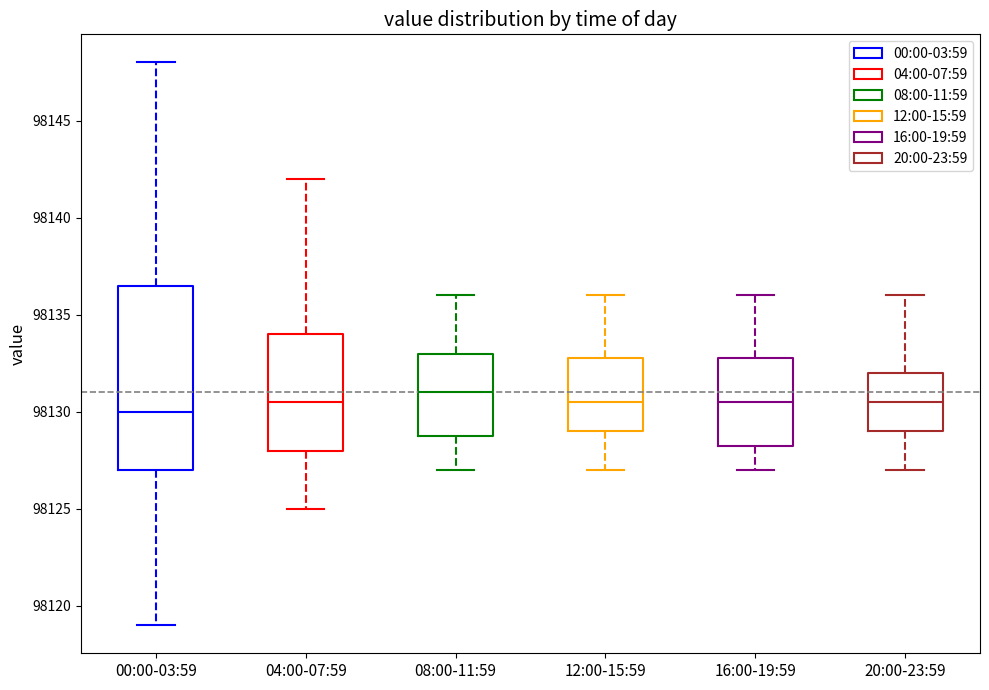

Which box has the lowest median line?

00:00-03:59